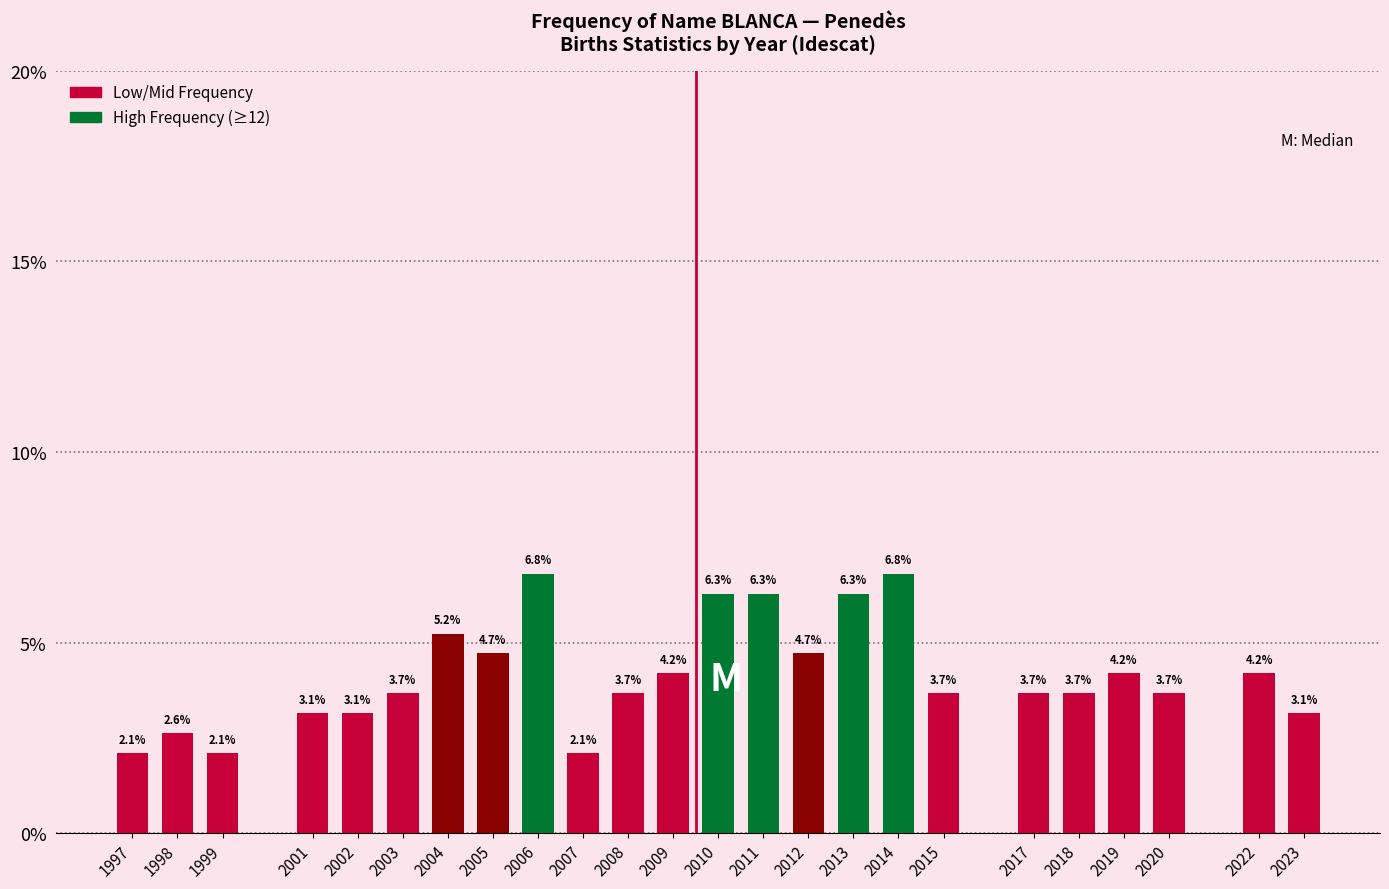

Reading left to right, what are all the values shown in this chart?

2.1	2.6	2.1	3.1	3.1	3.7	5.2	4.7	6.8	2.1	3.7	4.2	6.3	6.3	4.7	6.3	6.8	3.7	3.7	3.7	4.2	3.7	4.2	3.1